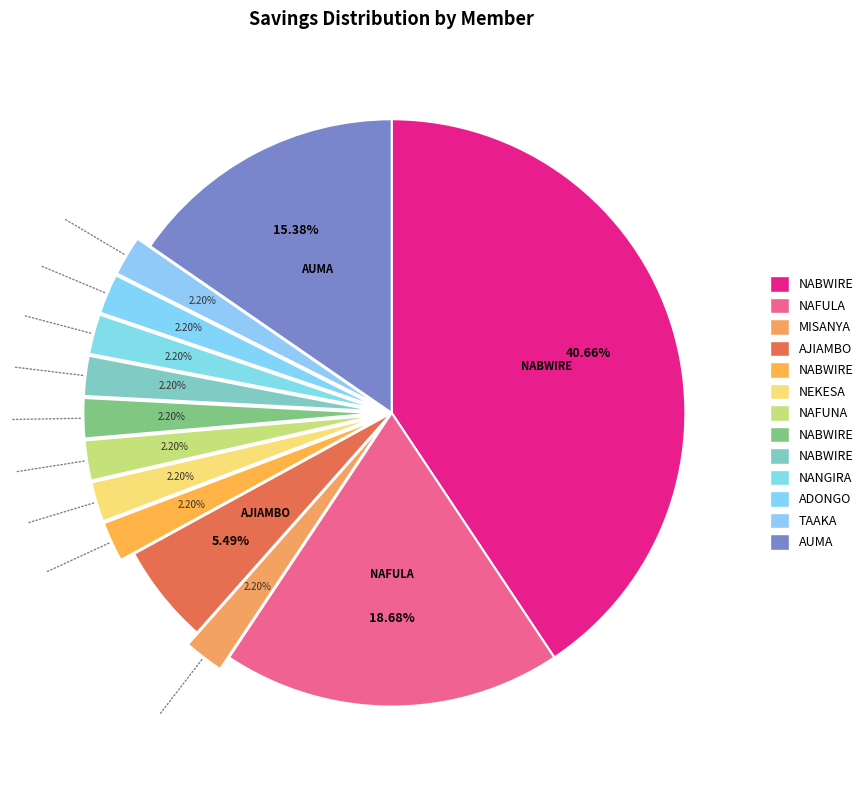

How many segments does this pie chart have?

13